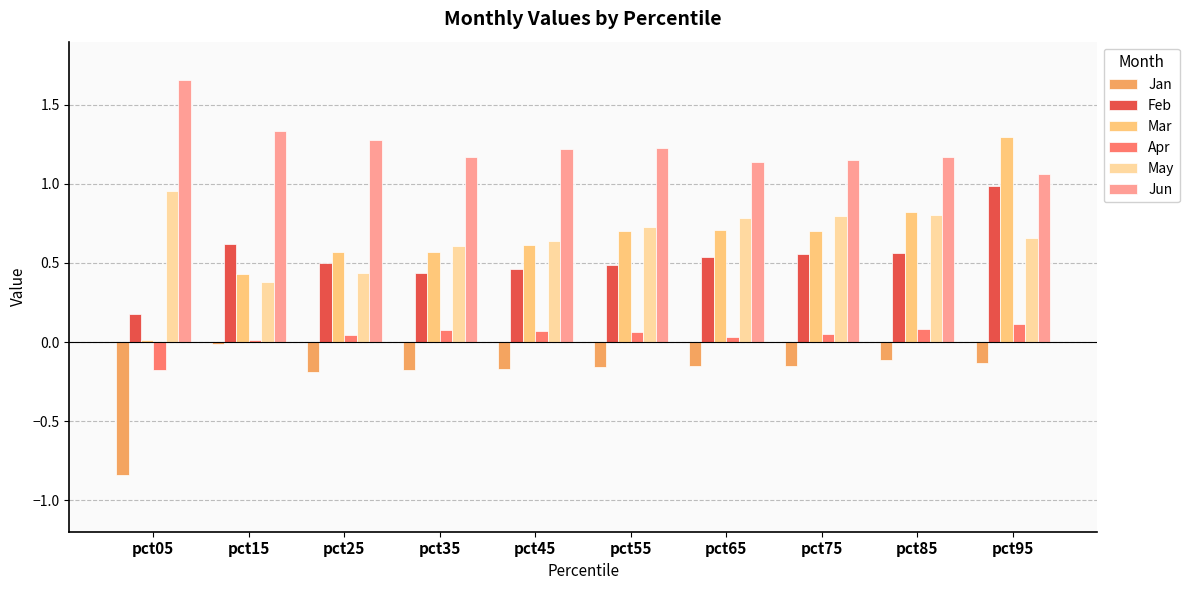

The value of Feb at pct25 is 0.5. True or false?

True